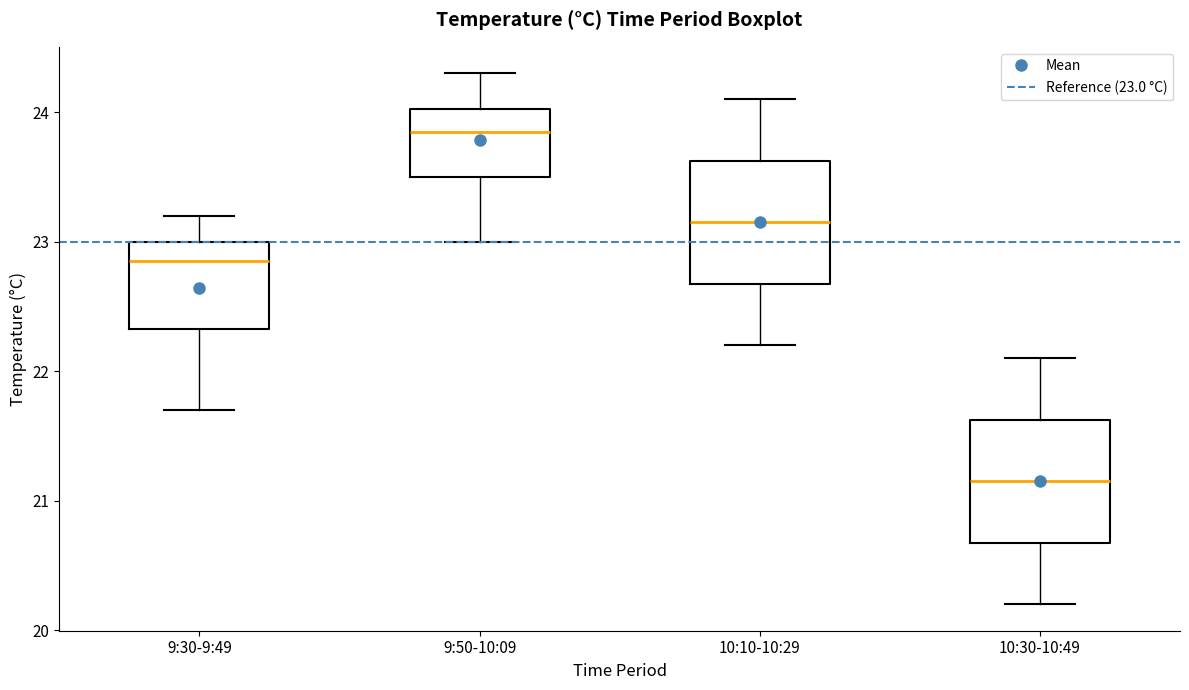

Which box's median line is the highest?

9:50-10:09